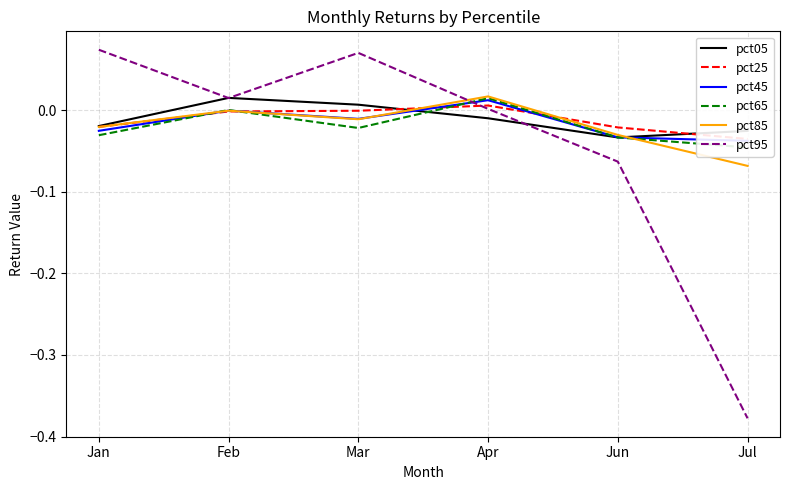

At which category is the sum across all series the highest?

Apr